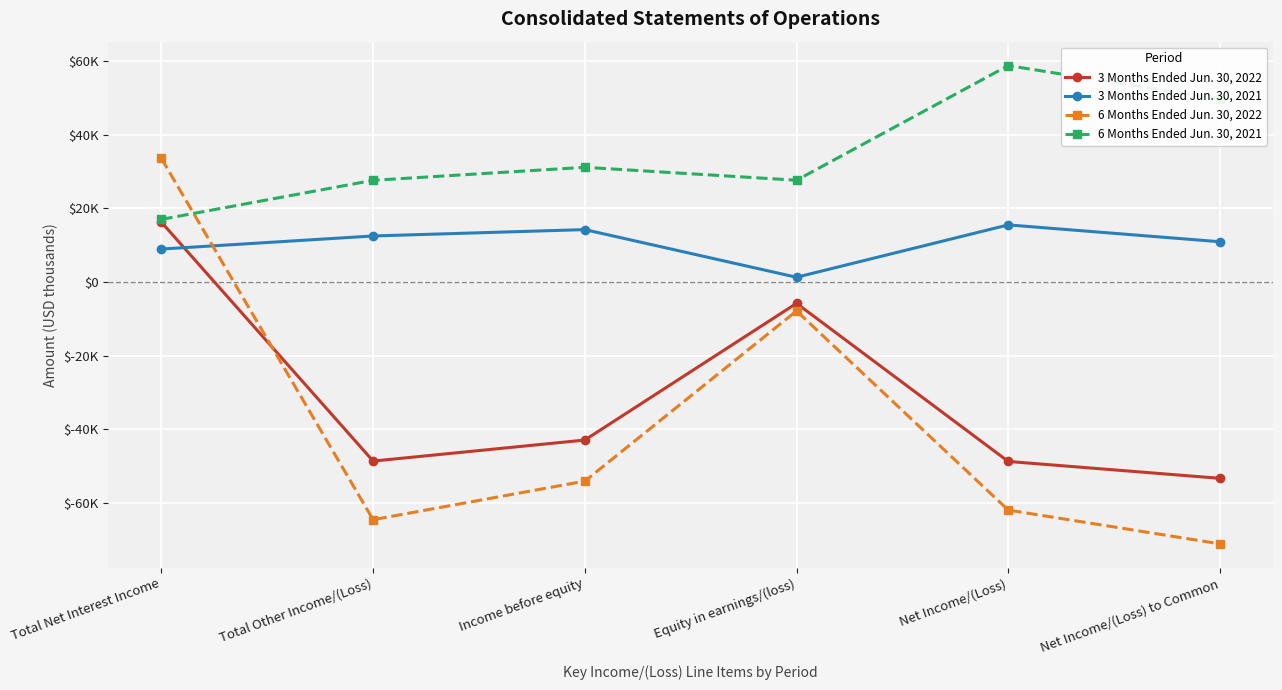

At Net Income/(Loss), list the series in order from smallest to largest.

6 Months Ended Jun. 30, 2022, 3 Months Ended Jun. 30, 2022, 3 Months Ended Jun. 30, 2021, 6 Months Ended Jun. 30, 2021